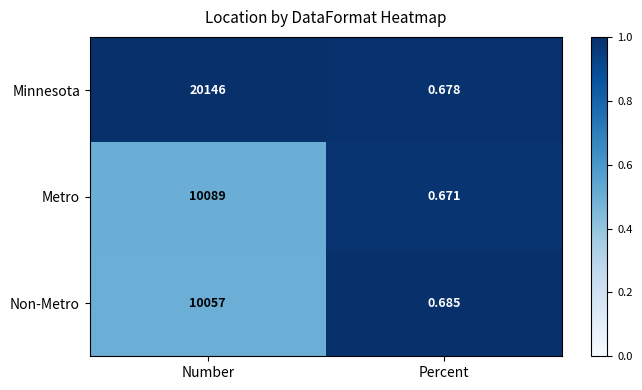

Which series has the widest spread of values?

Minnesota